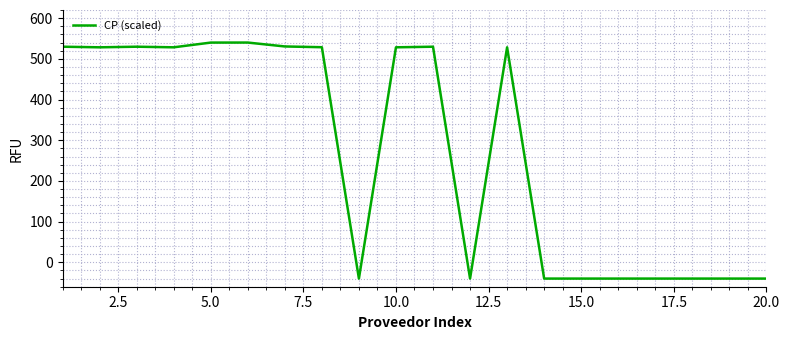

What is the difference between the maximum and minimum values?

580.0